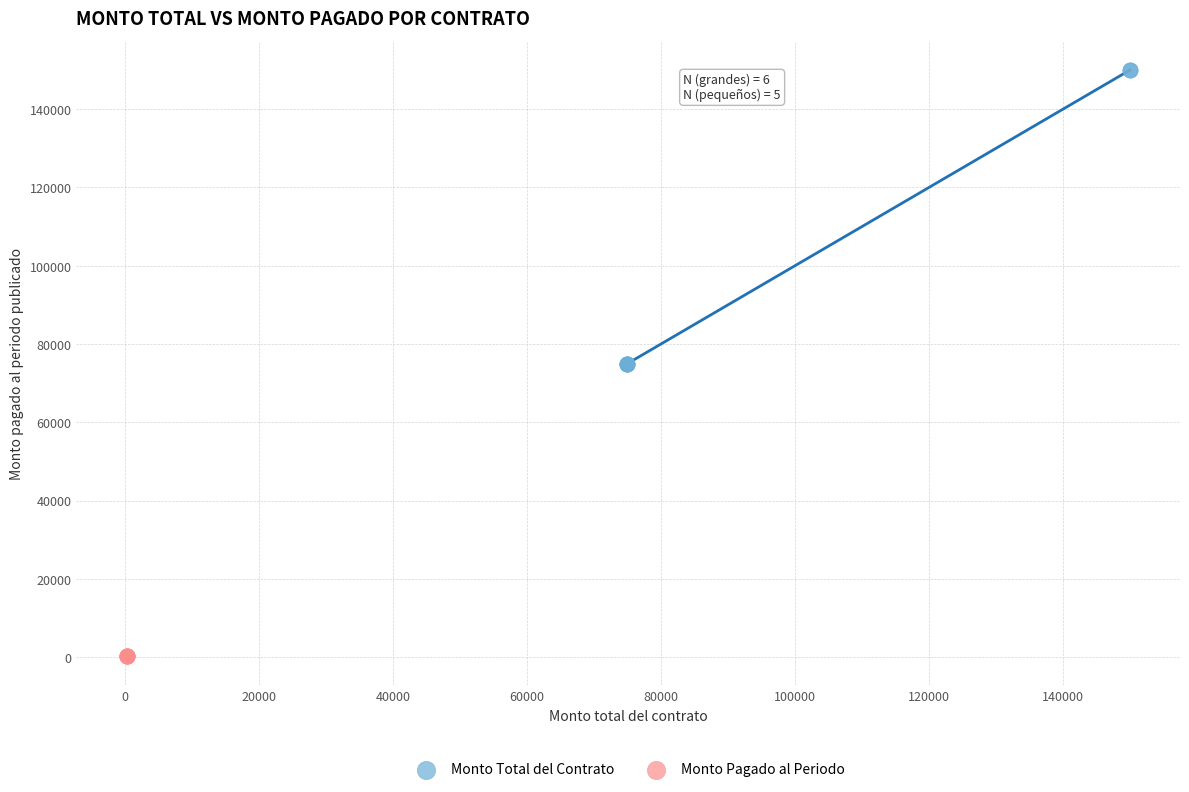

Which series reaches the minimum Y coordinate?

Monto Pagado al Periodo